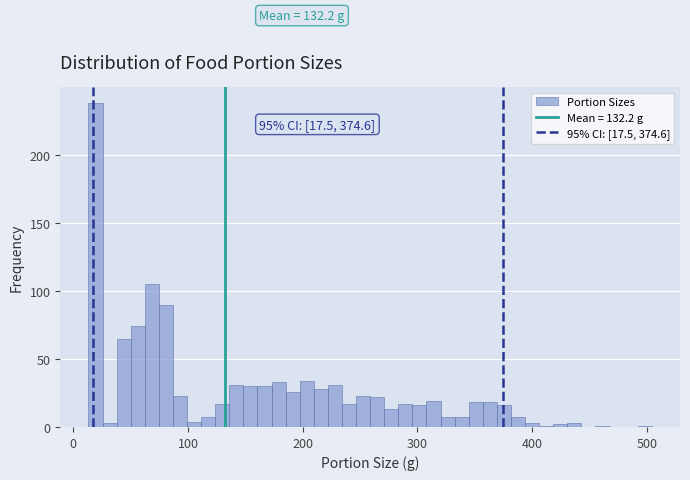

Read against the x-axis, roughly where is the centre of the tallest bar?

20